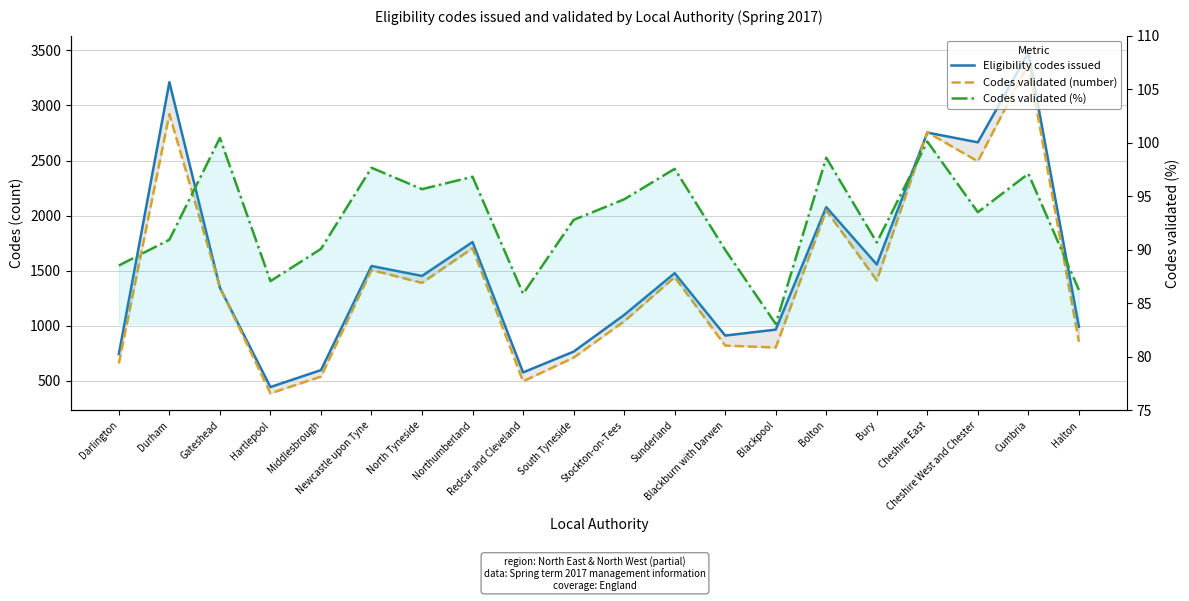

What position from the left is Stockton-on-Tees?

11